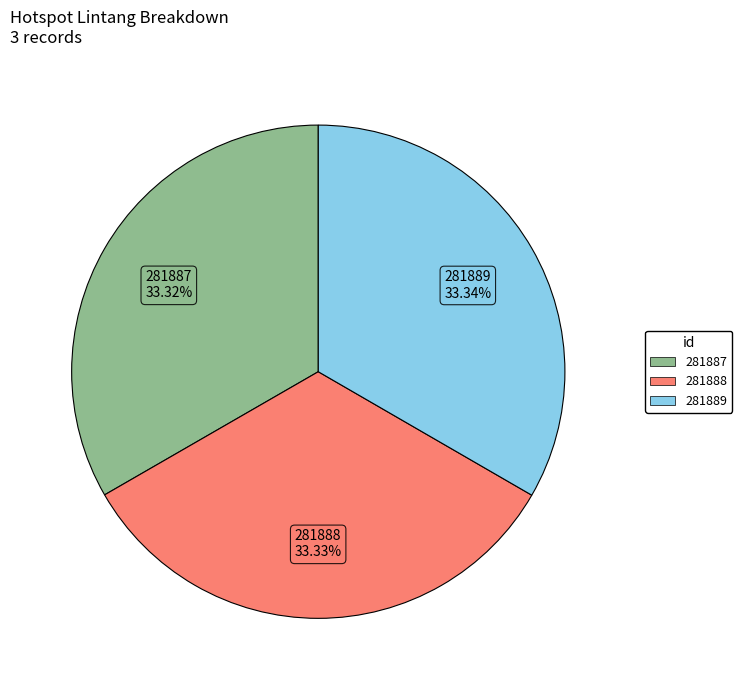

Does any single category account for the majority?

No